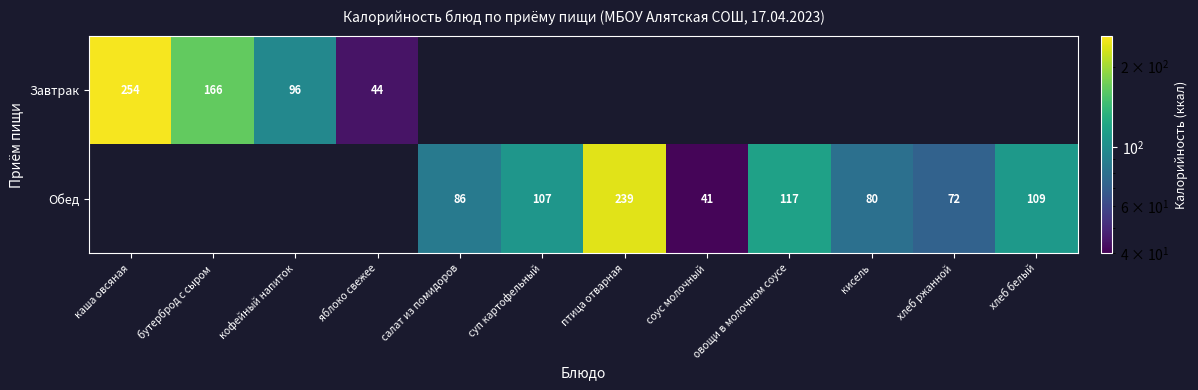

Is it true that Завтрак equals 96 at кофейный напиток?

True